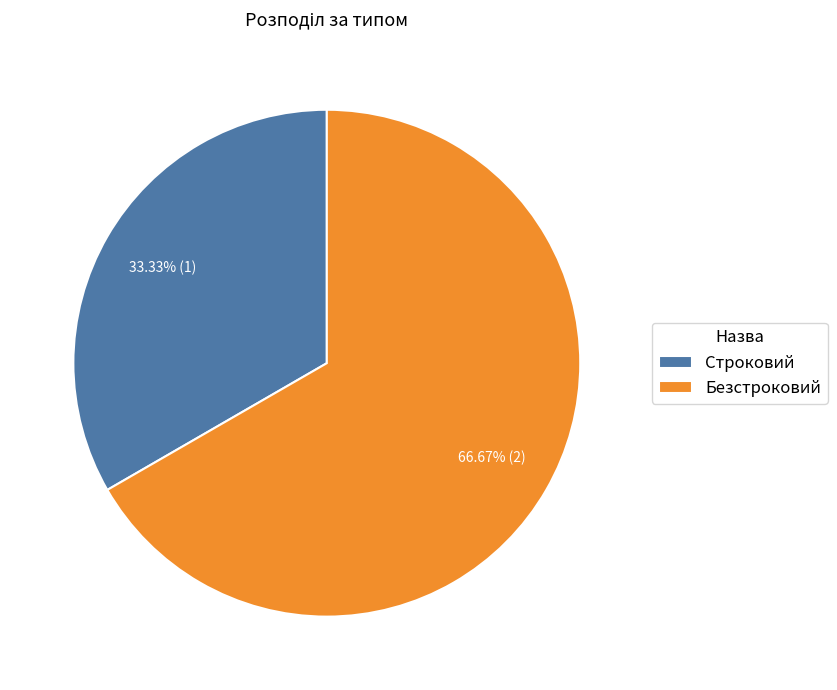

Is it true that Безстроковий is 76% of the pie?

False